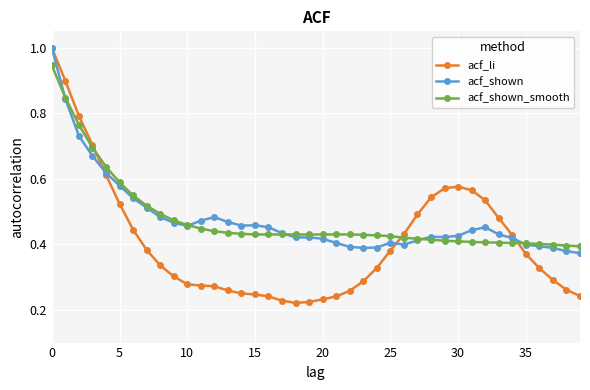

What is the maximum value shown in the chart?

1.0